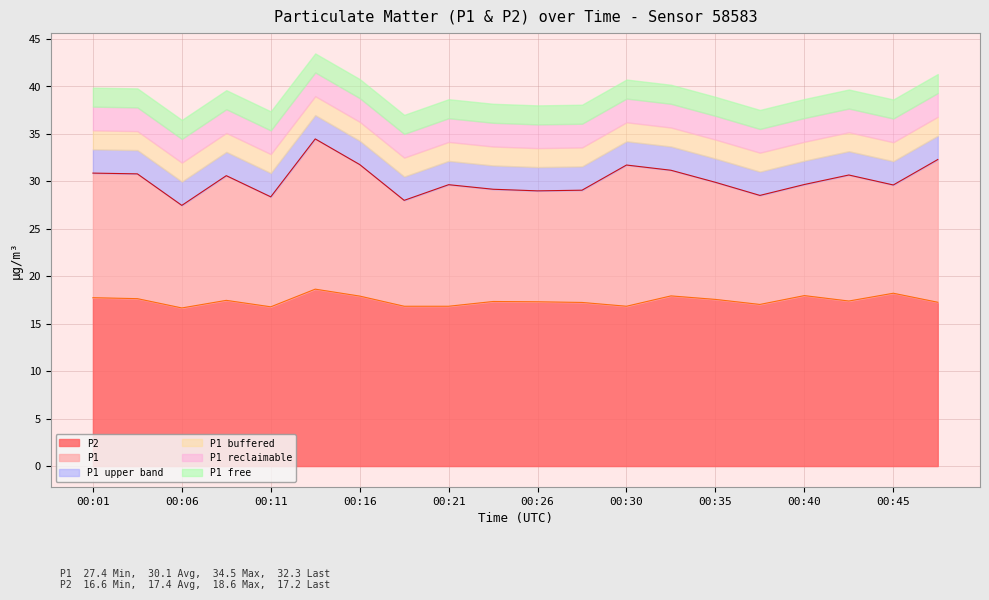

Reading left to right, transcribe all the data shown in this chart.

P1: 00:01=30.9	00:04=30.8	00:06=27.4	00:09=30.6	00:11=28.4	00:13=34.5	00:16=31.8	00:18=28.0	00:21=29.6	00:23=29.1	00:26=29.0	00:28=29.1	00:30=31.7	00:33=31.1	00:35=29.9	00:38=28.5	00:40=29.6	00:43=30.6	00:45=29.6	00:47=32.3
P2: 00:01=17.7	00:04=17.6	00:06=16.6	00:09=17.4	00:11=16.8	00:13=18.6	00:16=17.9	00:18=16.8	00:21=16.8	00:23=17.3	00:26=17.3	00:28=17.2	00:30=16.8	00:33=17.9	00:35=17.6	00:38=17.0	00:40=17.9	00:43=17.4	00:45=18.2	00:47=17.2